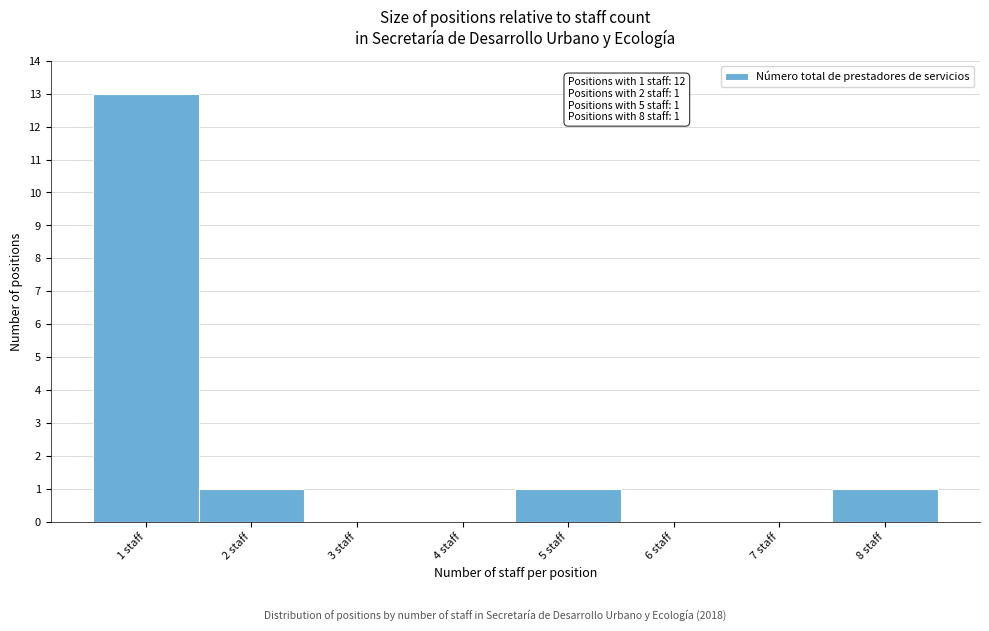

Which range on the x-axis has the tallest bar?

0.5 to 1.5